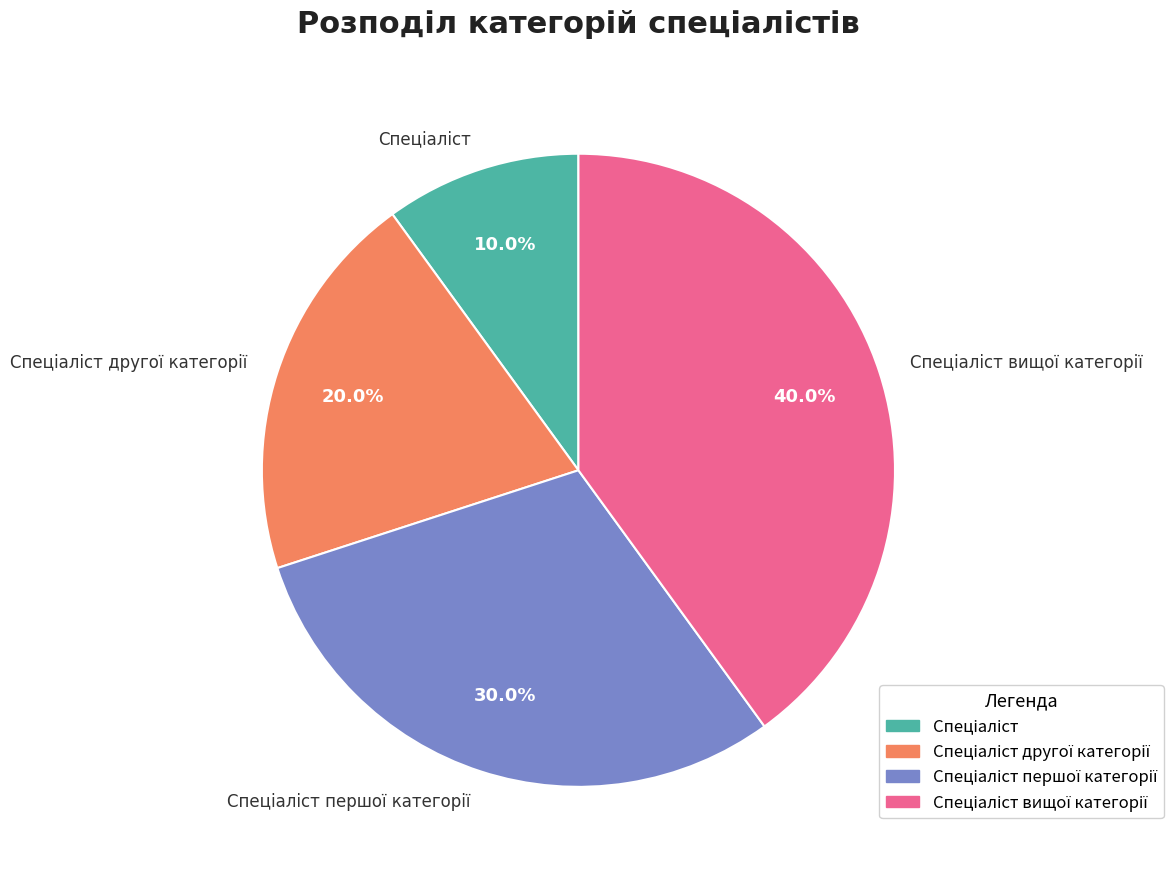

Is there a majority slice in this chart?

No